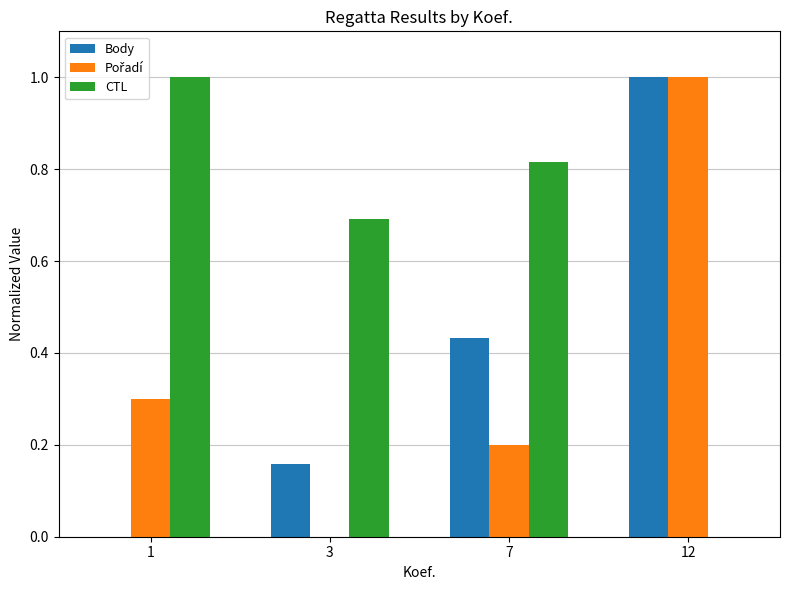

How many values in the Body series exceed 0?

3